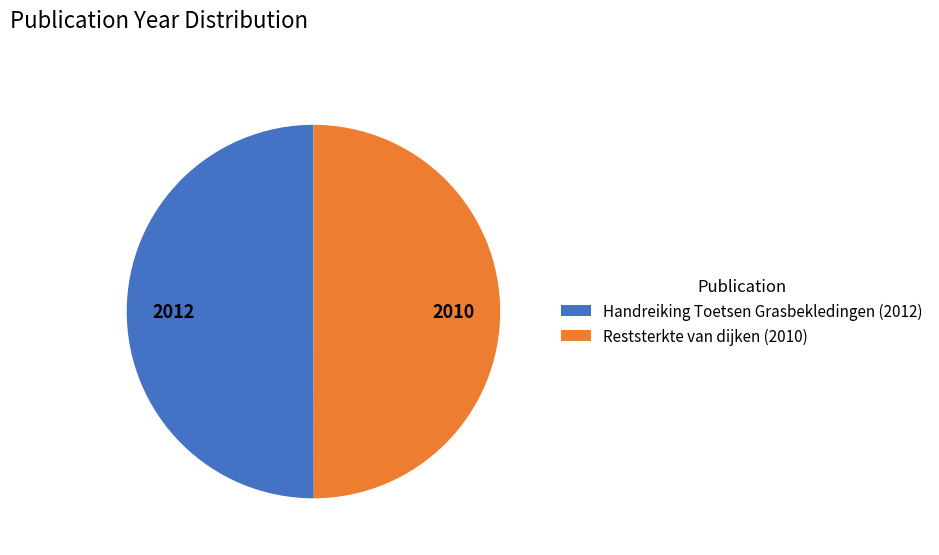

Combined, do Handreiking Toetsen Grasbekledingen (2012) and Reststerkte van dijken (2010) account for over 50%?

Yes